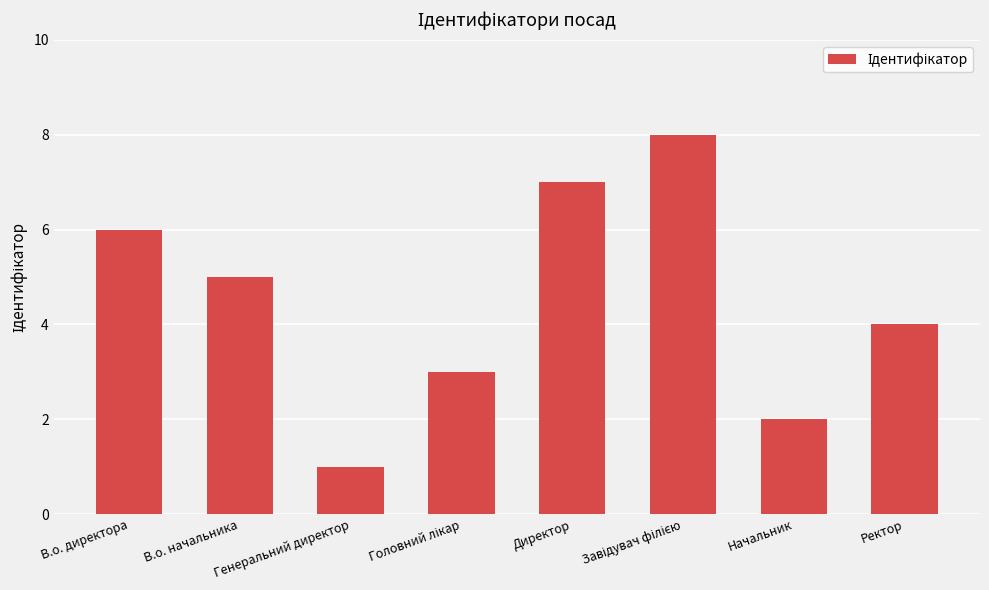

What is the maximum value shown in the chart?

8